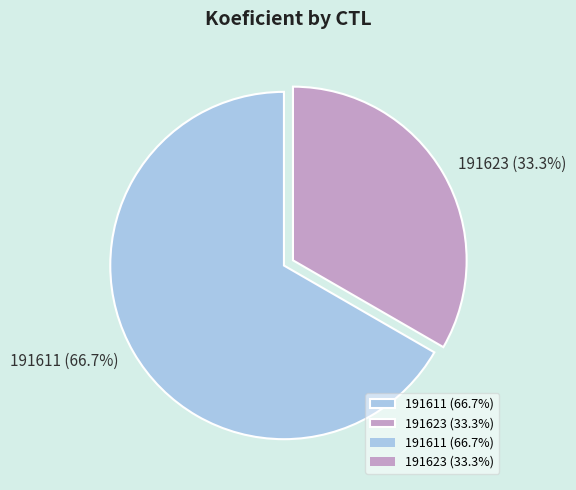

Does 191623 represent more than half of the total?

No